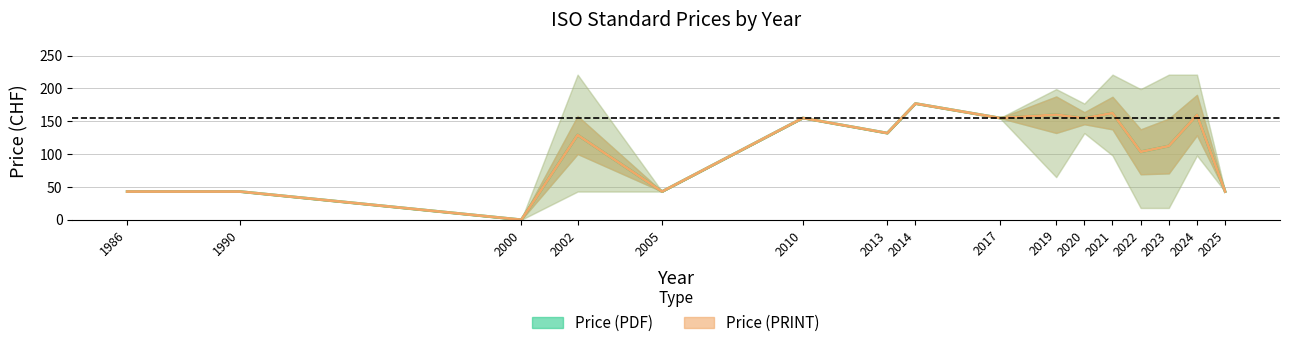

At which label does Price (PDF) mean first exceed 132?

2010